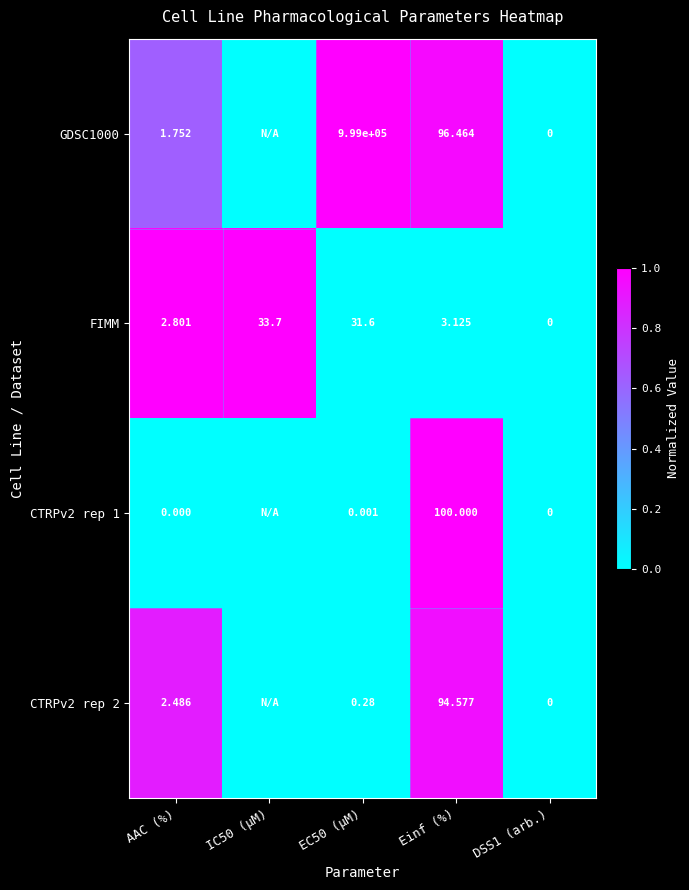

At which category is the sum across all series the highest?

Einf (%)